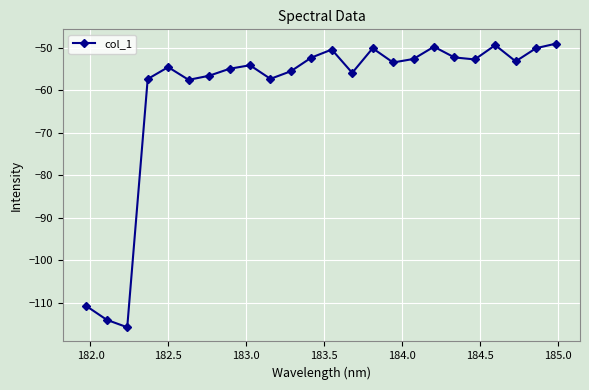

What is the maximum value shown in the chart?

-49.0